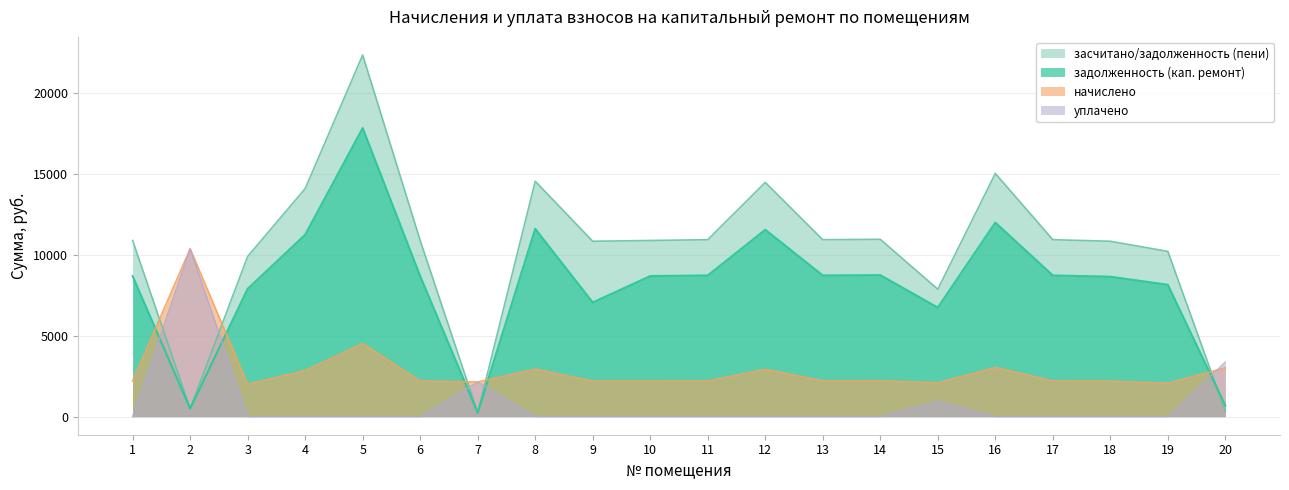

How many data points does each series have?

20